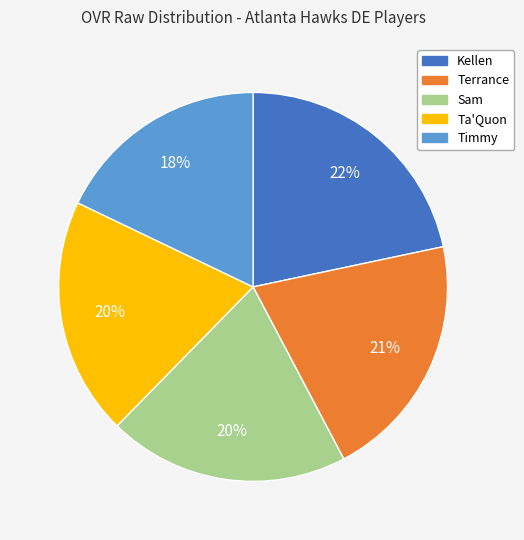

How many segments does this pie chart have?

5